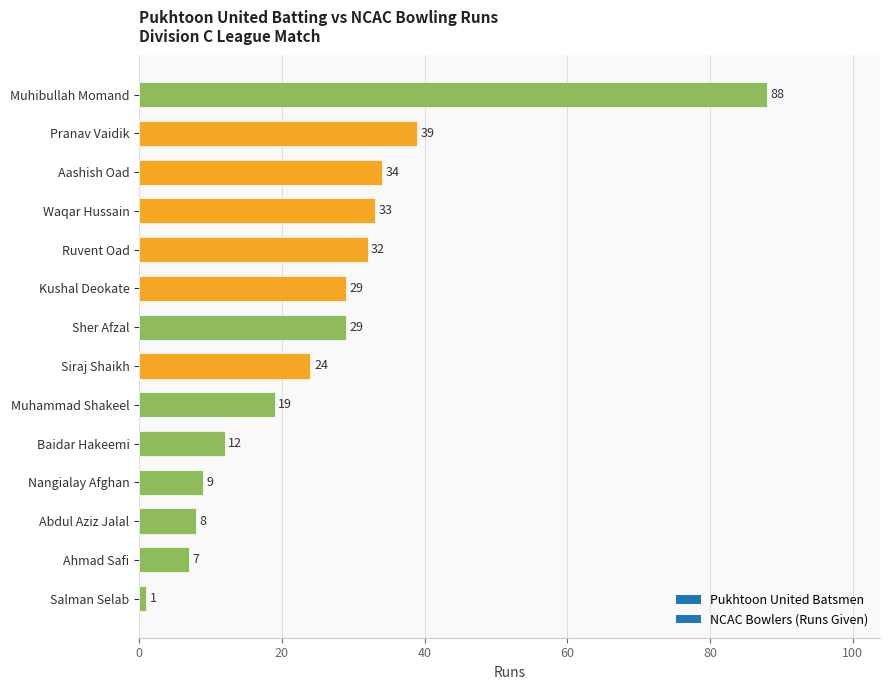

How many categories are shown in the chart?

14